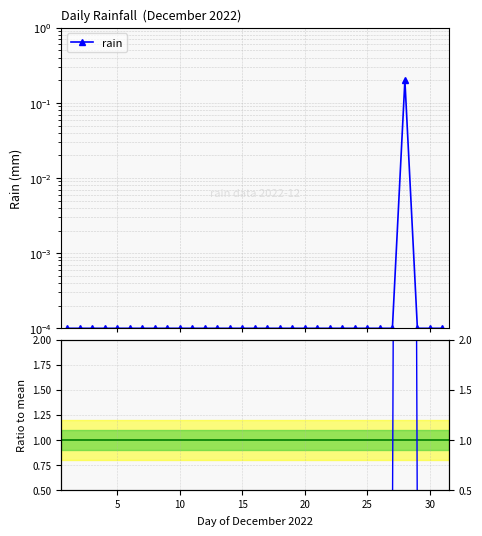

Is it true that Ratio to mean equals 0.0 at 10?

True